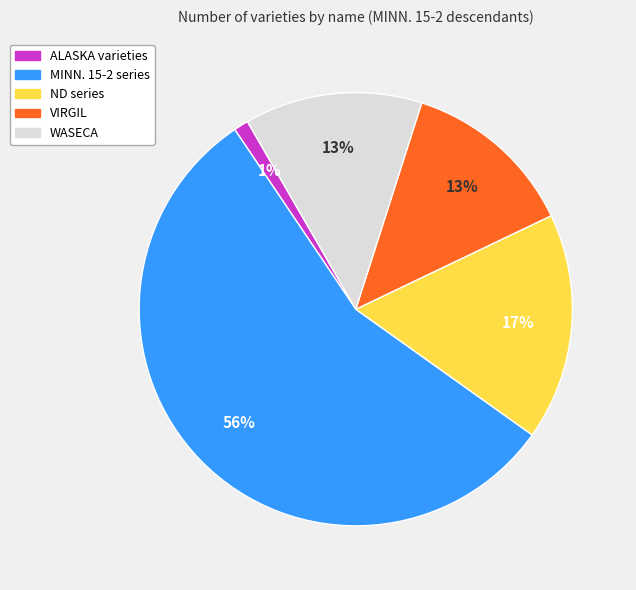

To the nearest percent, what is the average slice percentage?

20%